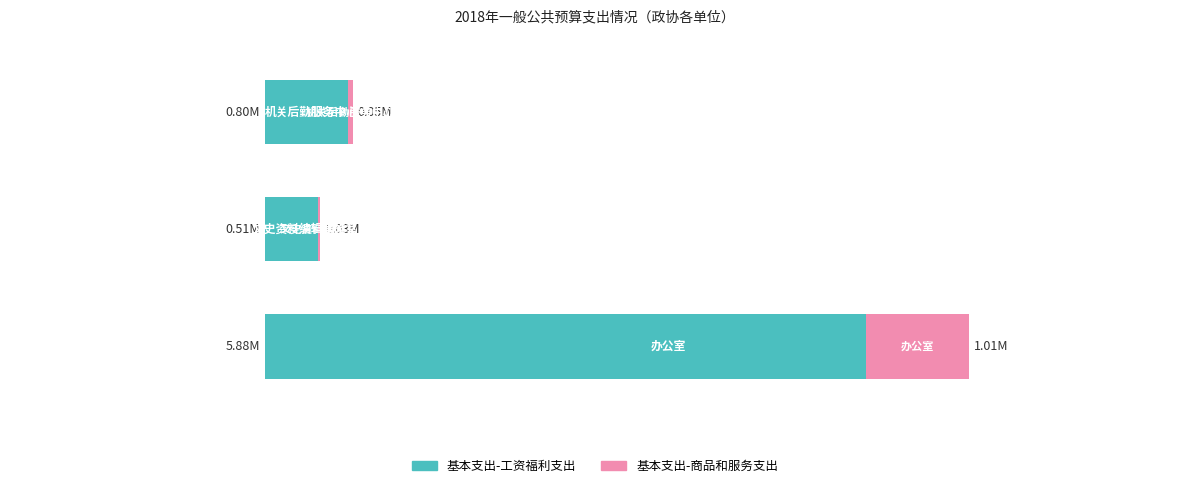

What are all the series names shown in the legend?

基本支出-工资福利支出, 基本支出-商品和服务支出